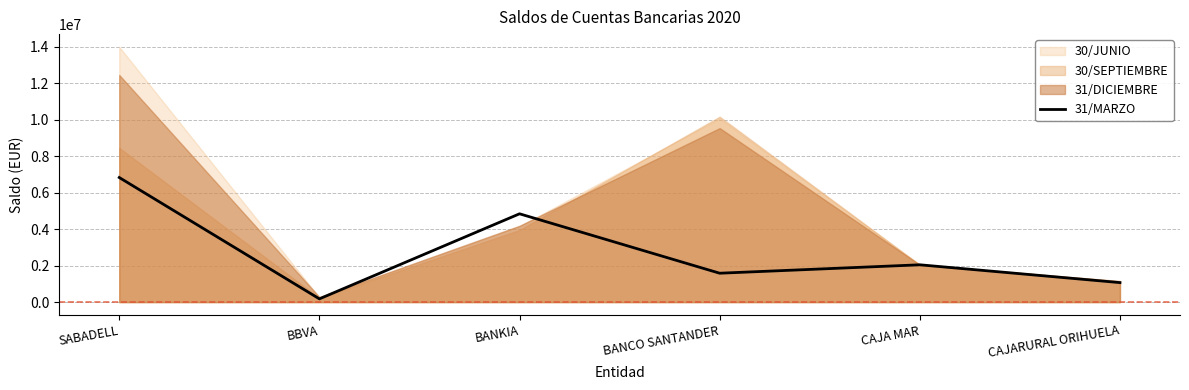

At which label does 31/MARZO reach its peak?

SABADELL